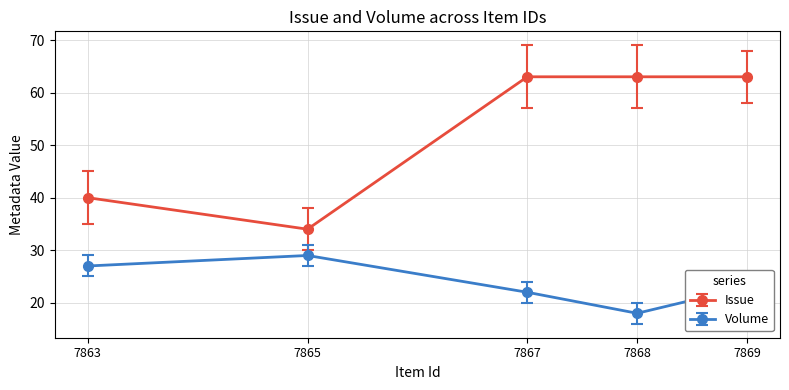

Reading left to right, transcribe all the data shown in this chart.

Issue: 7863=40	7865=34	7867=63	7868=63	7869=63
Volume: 7863=27	7865=29	7867=22	7868=18	7869=23